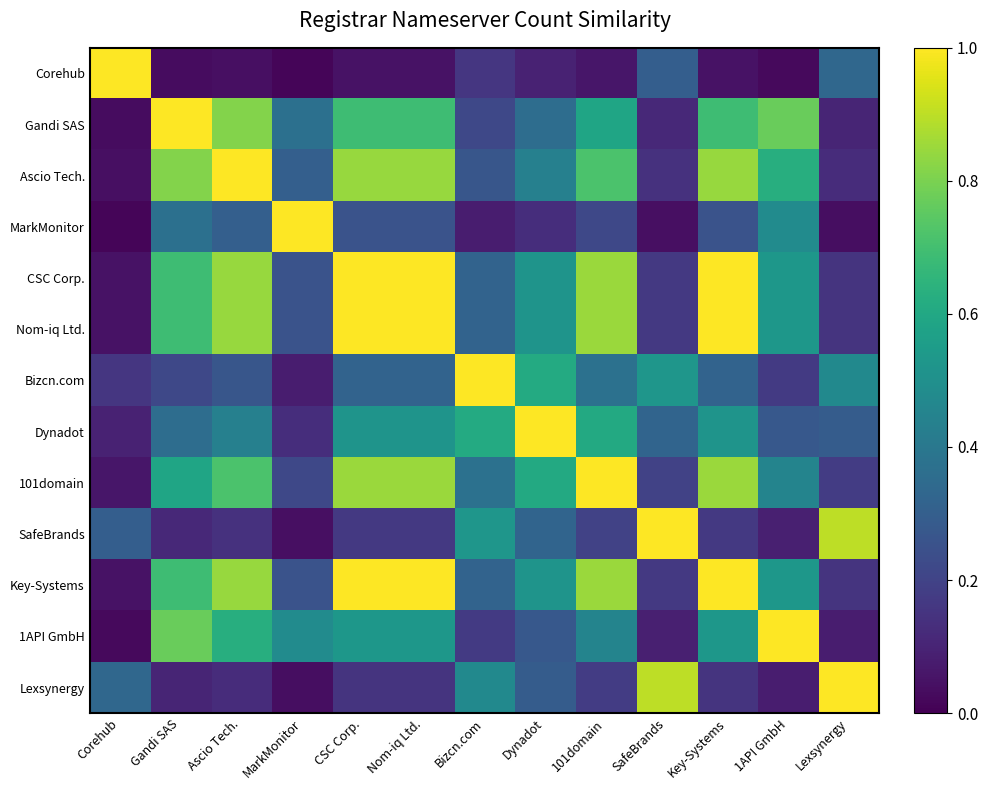

Which series has the largest total across all categories?

CSC Corp.